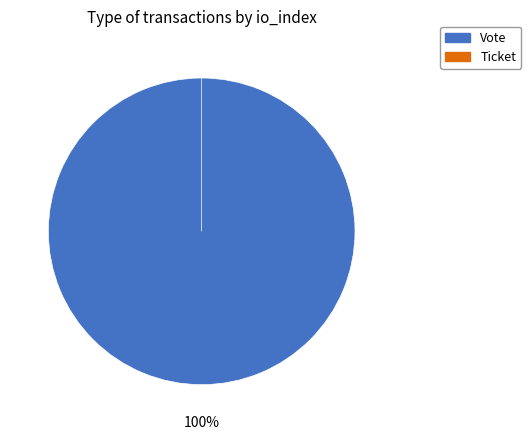

What is the total percentage of Vote and Ticket?

100.0%